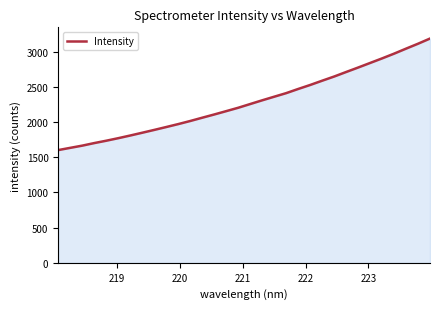

What is the difference between the maximum and minimum values?

1584.2